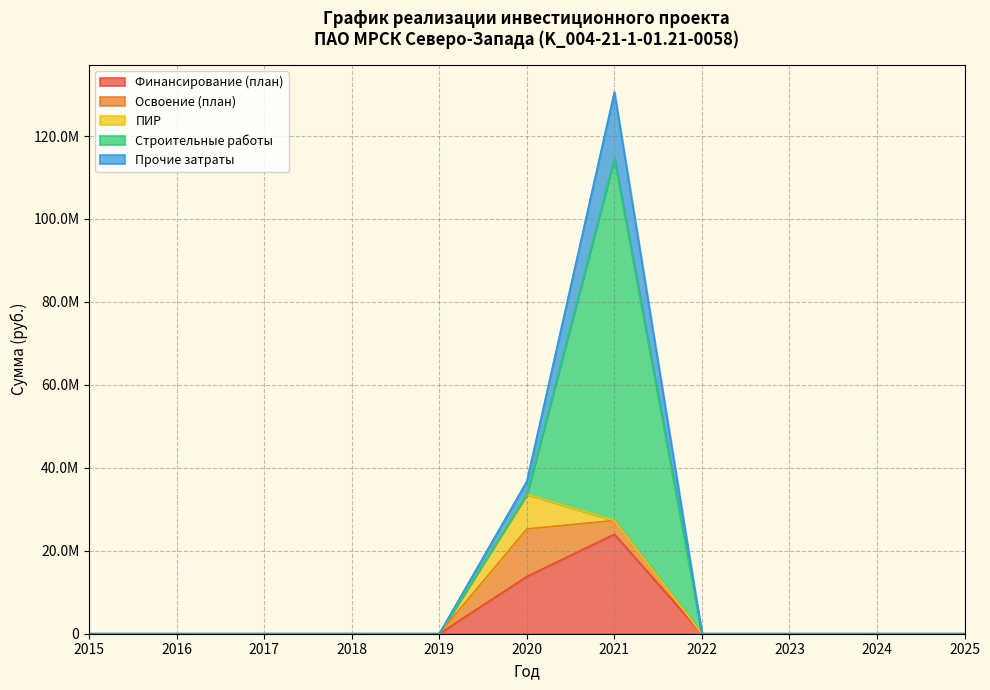

Rank the series at 2024 from lowest to highest value.

Финансирование (план), Освоение (план), ПИР, Строительные работы, Прочие затраты